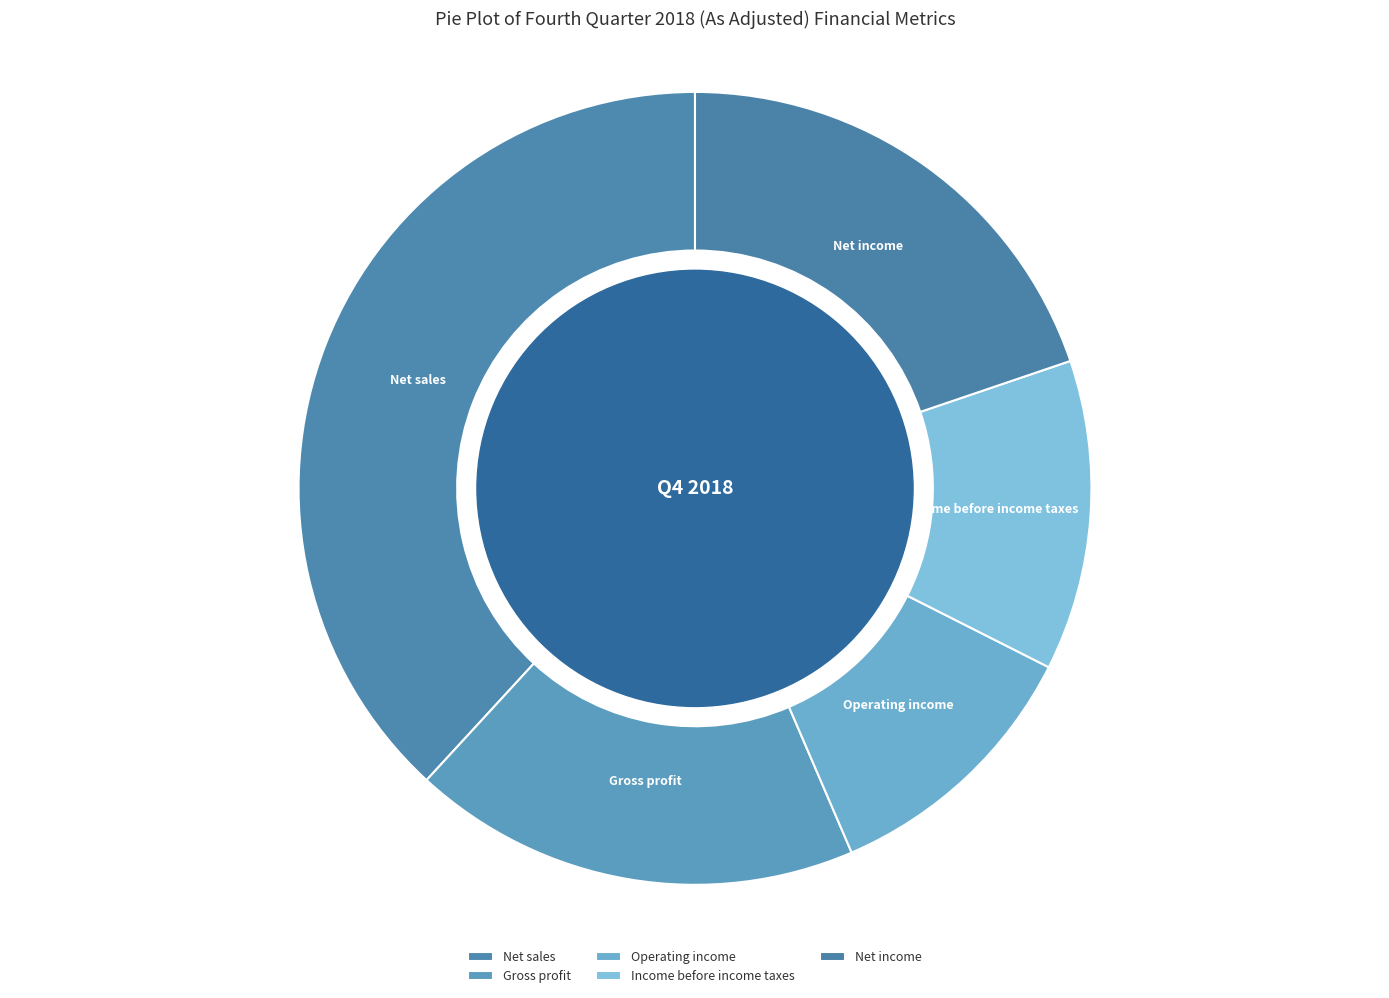

True or false: Income before income taxes accounts for 1% of the total.

False